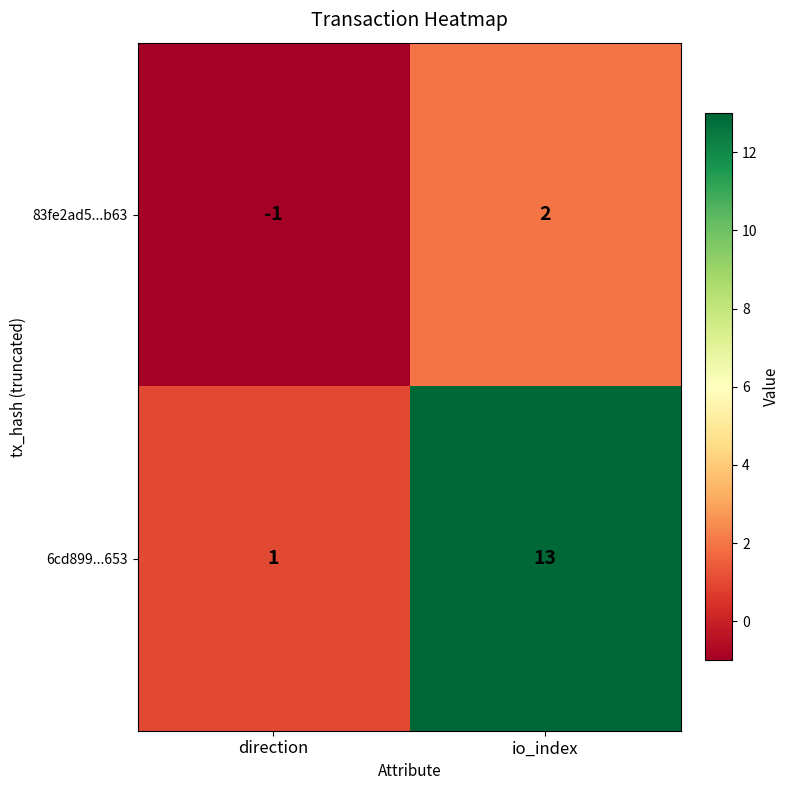

At which label is 6cd899...653 closest to 7?

direction